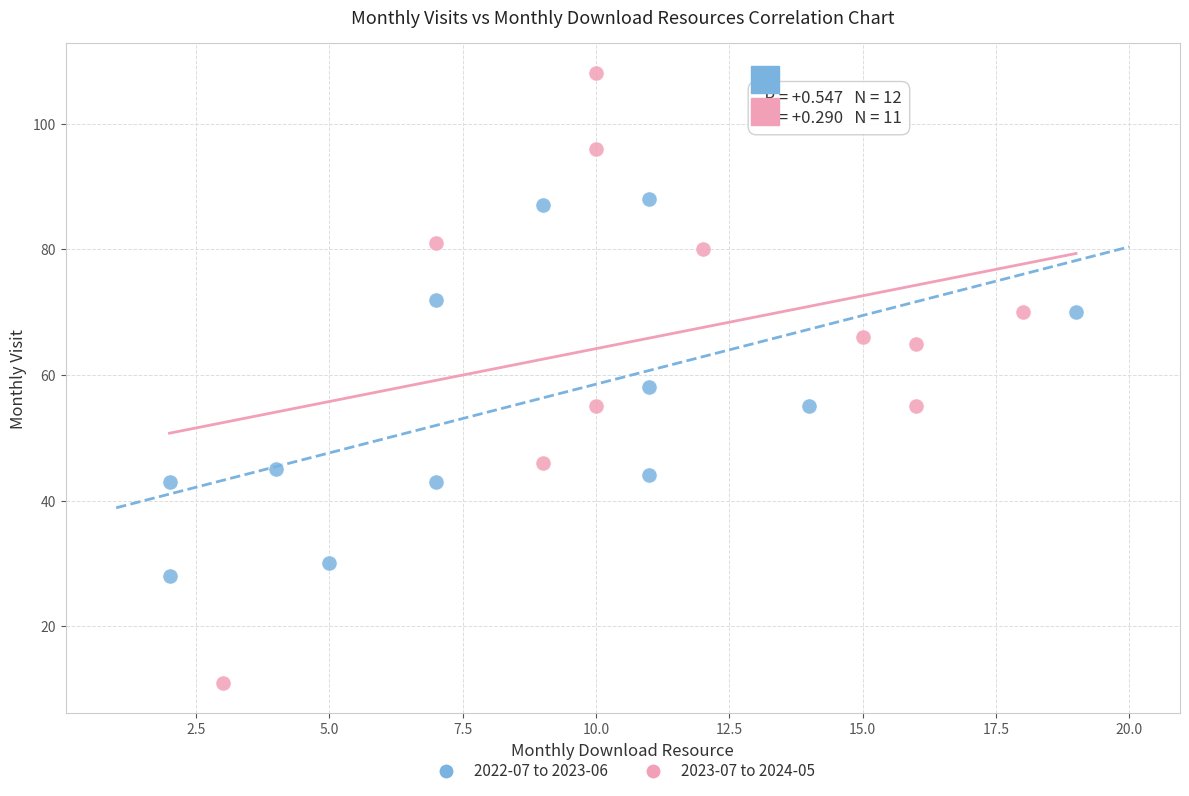

Which series contains the highest Y value?

2023-07 to 2024-05